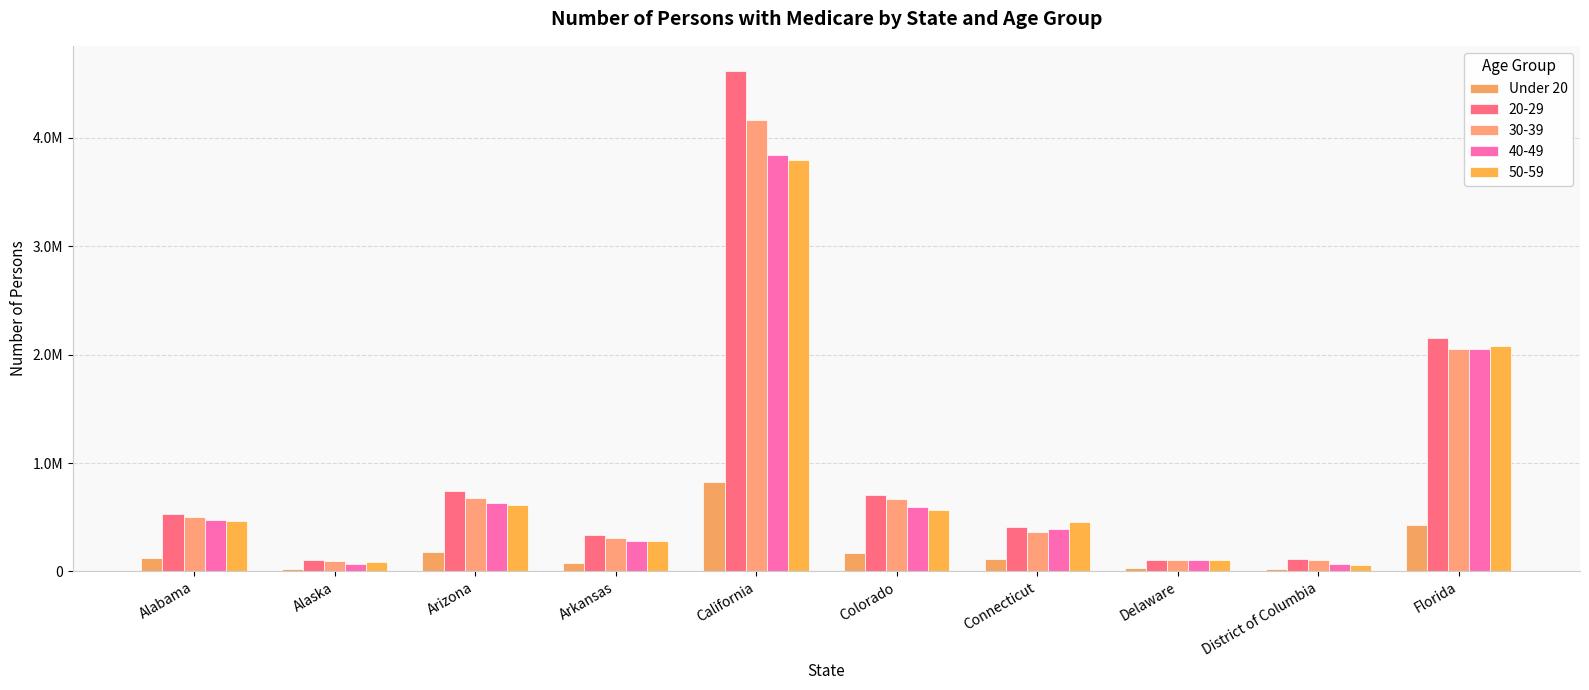

Are the bars grouped side by side (vs. stacked)?

Yes